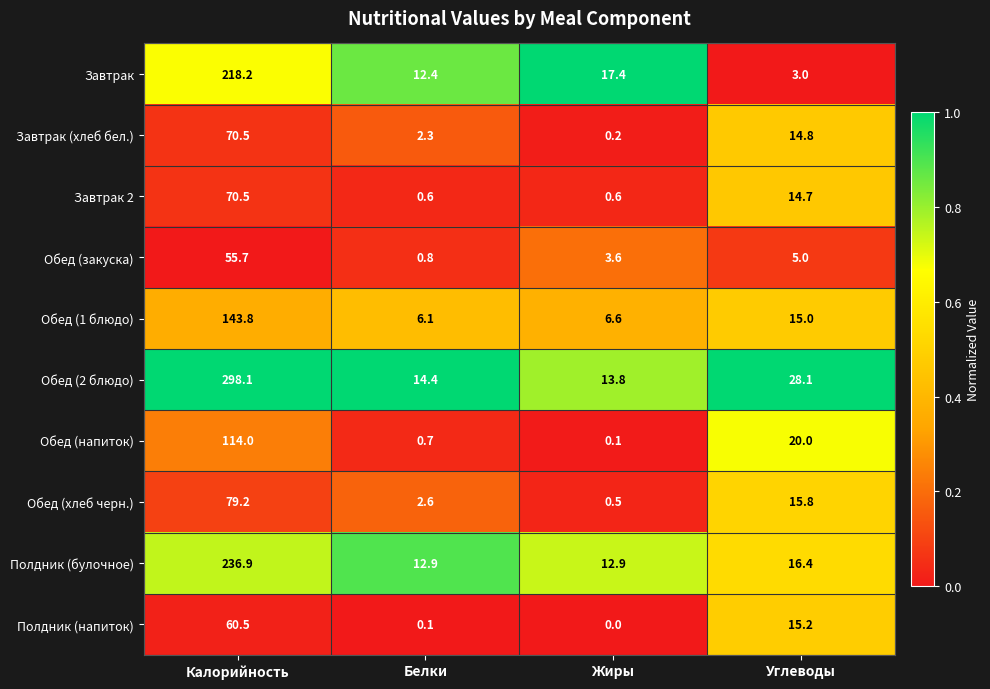

List the labels in order of Обед (закуска) value, largest first.

Калорийность, Углеводы, Жиры, Белки